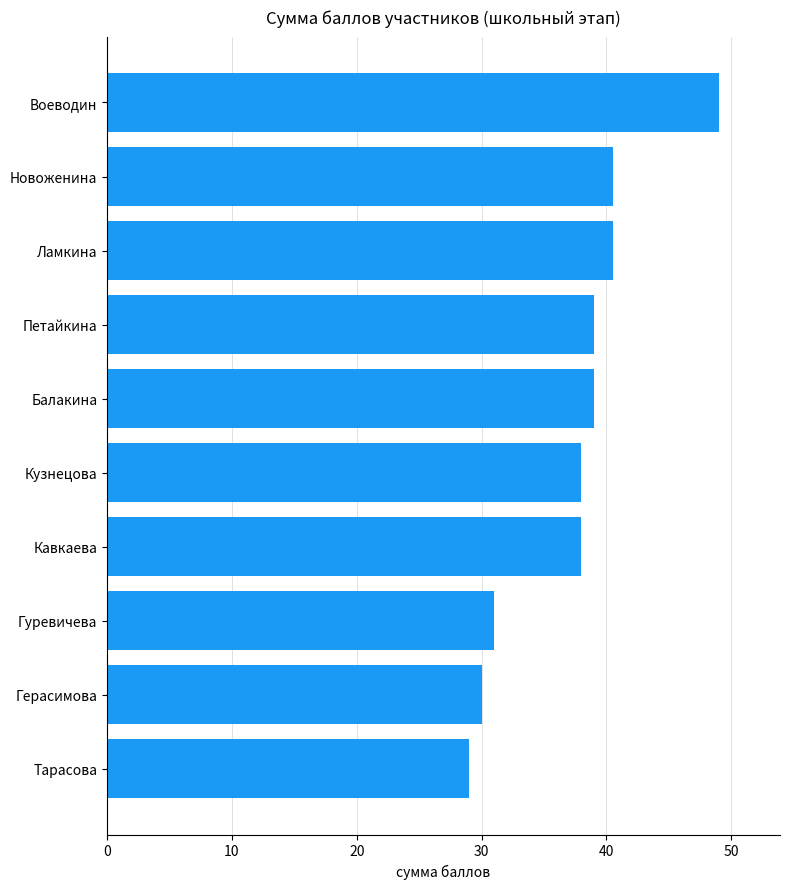

The value at Балакина is 62.0. True or false?

False